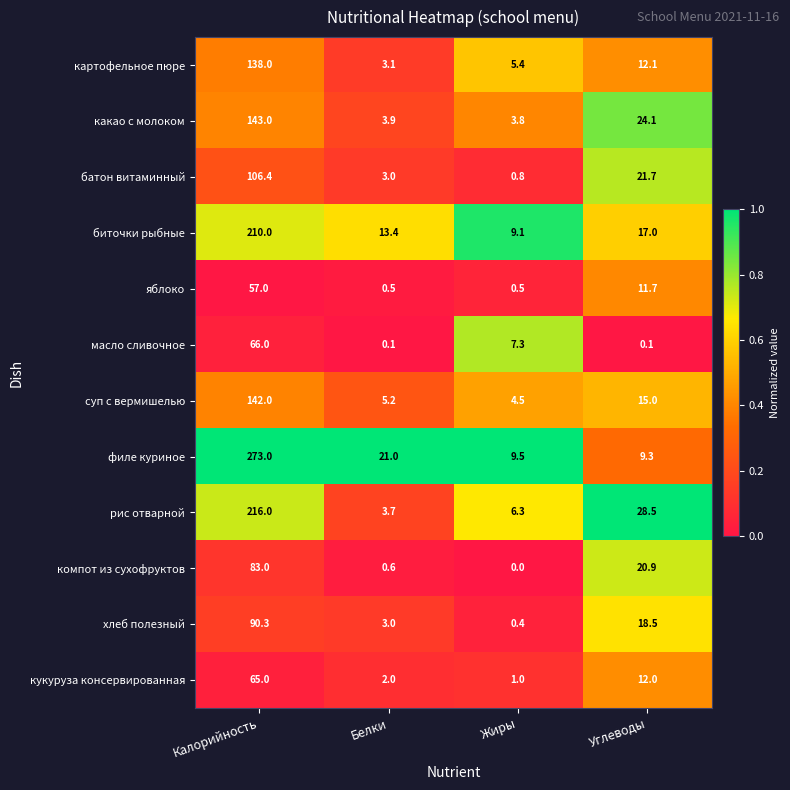

What is the greatest value displayed?

273.0